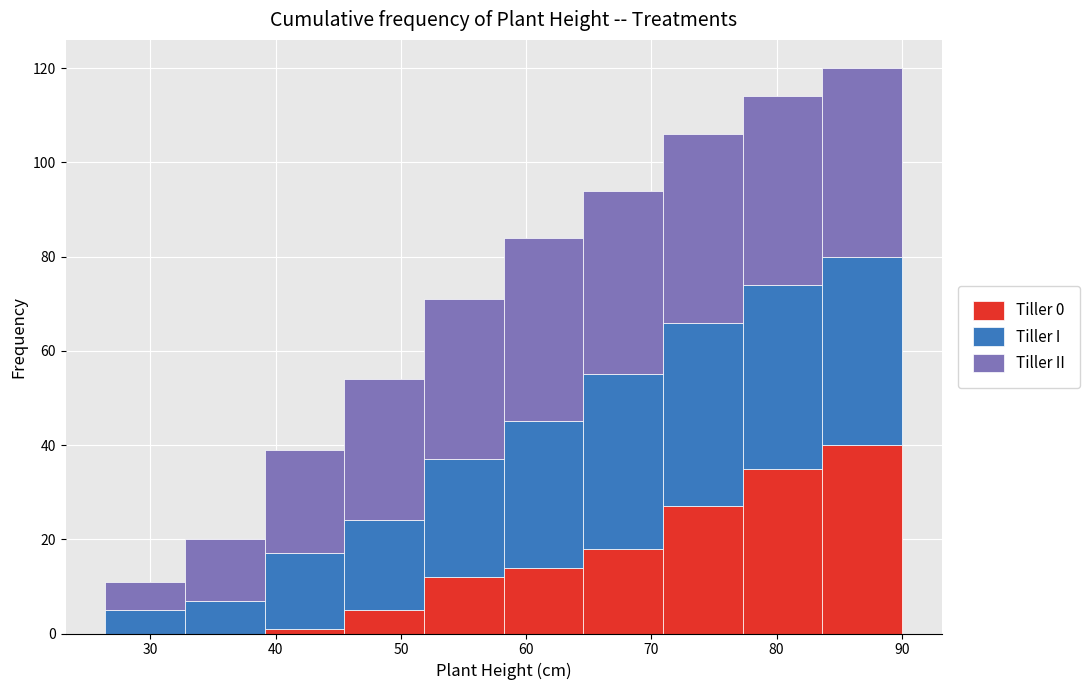

Which range on the x-axis has the tallest stacked bar (by total height)?

84 to 90